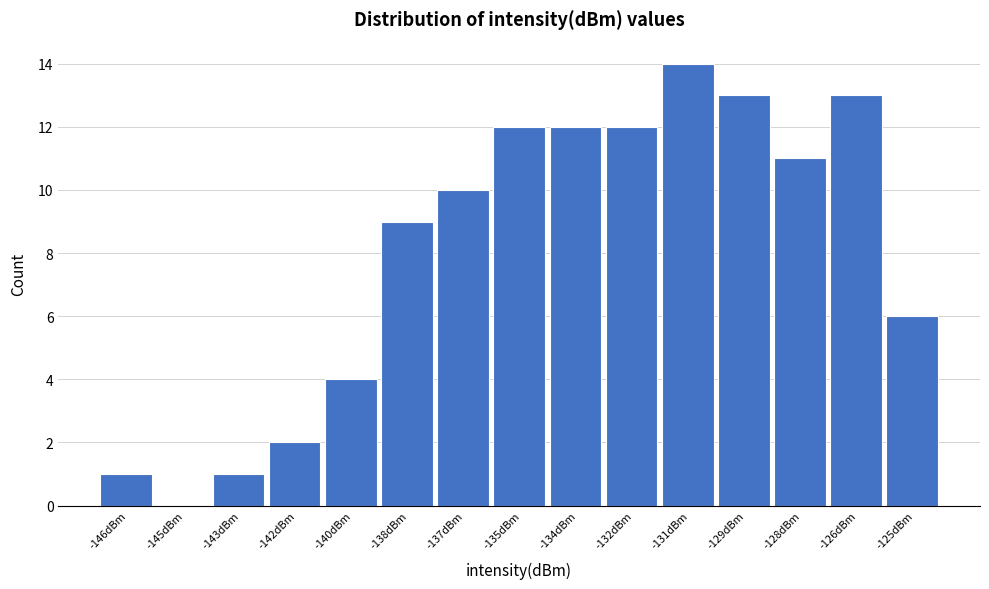

Reading right to left, transcribe all the data shown in this chart.

-125dBm=6	-126dBm=13	-128dBm=11	-129dBm=13	-131dBm=14	-132dBm=12	-134dBm=12	-135dBm=12	-137dBm=10	-138dBm=9	-140dBm=4	-142dBm=2	-143dBm=1	-145dBm=0	-146dBm=1